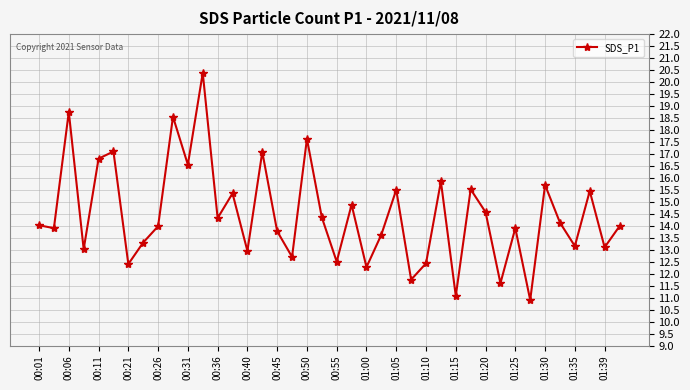

True or false: there are more than 0 points higher than both neighbors.

True